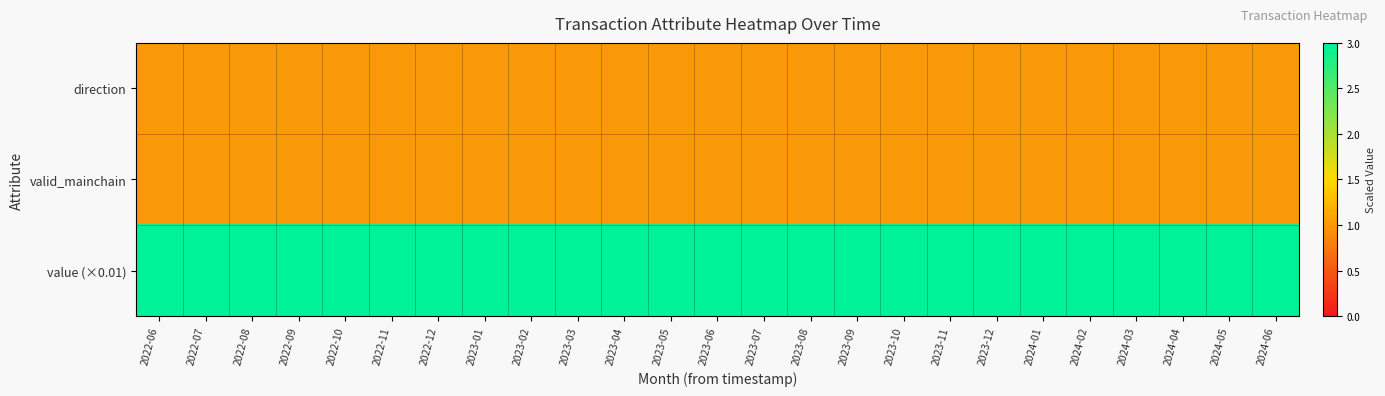

What is the spread (max minus min) of values at 2022-10?

2.0